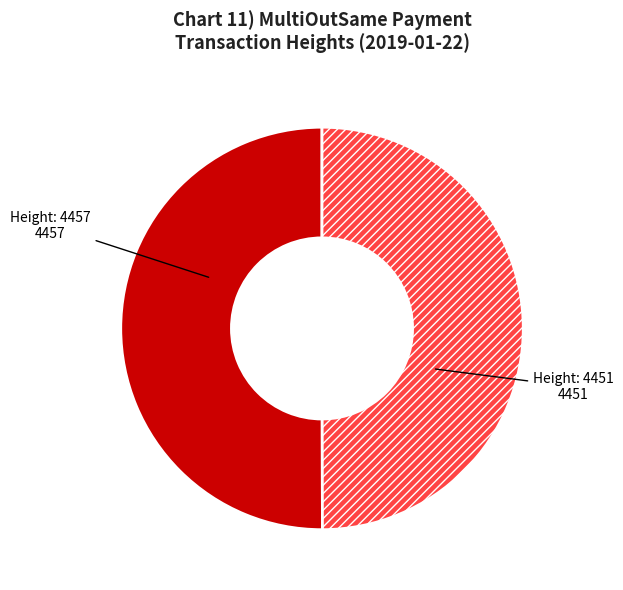

How many slices are in this pie chart?

2